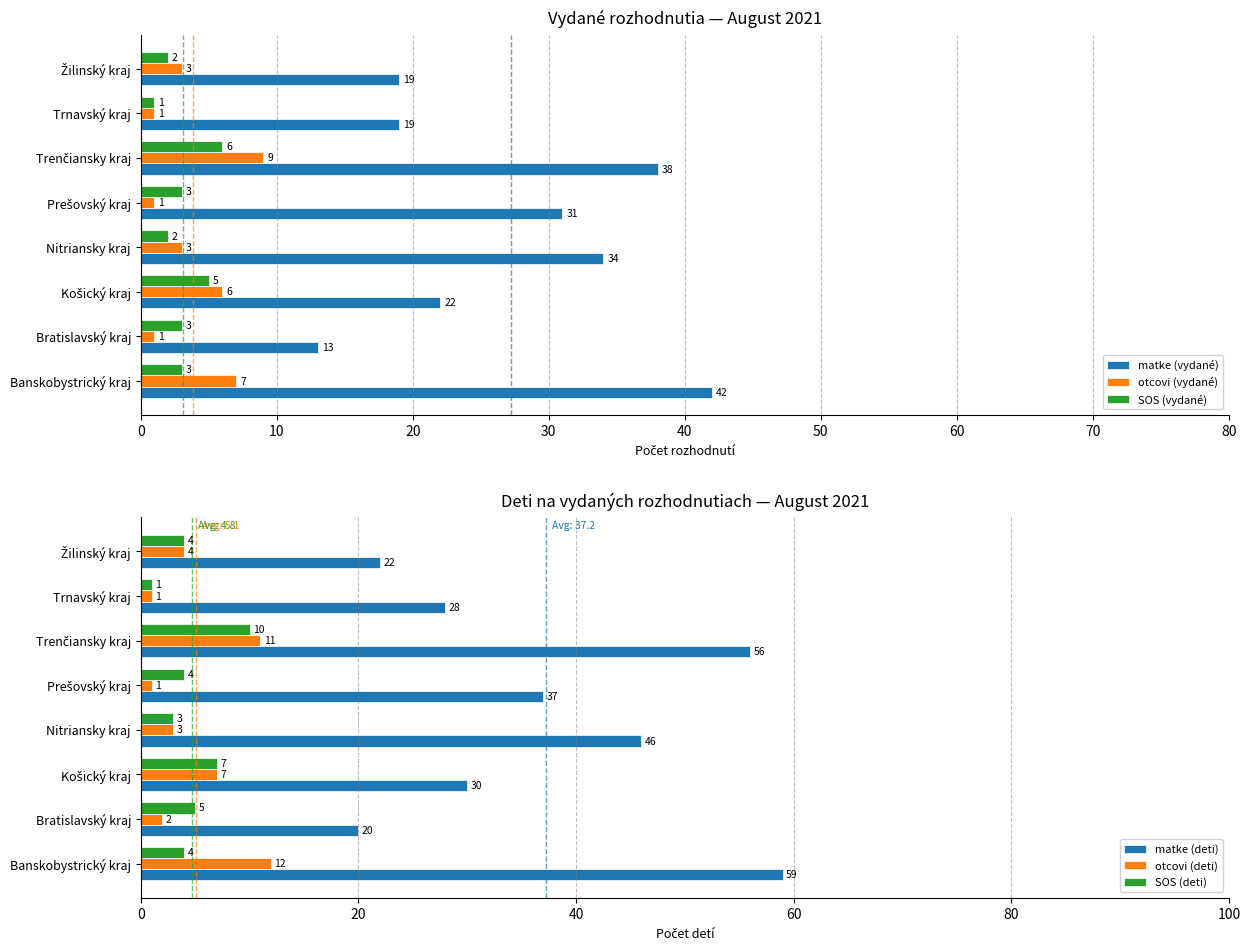

Which series has the widest spread of values?

matke (deti)